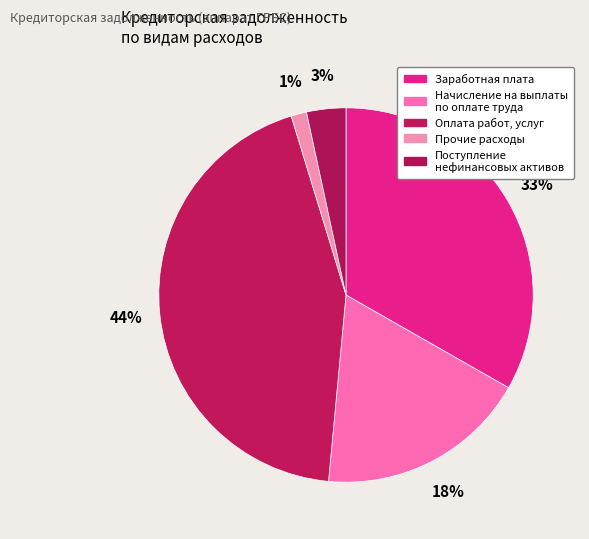

How many slices are in this pie chart?

5